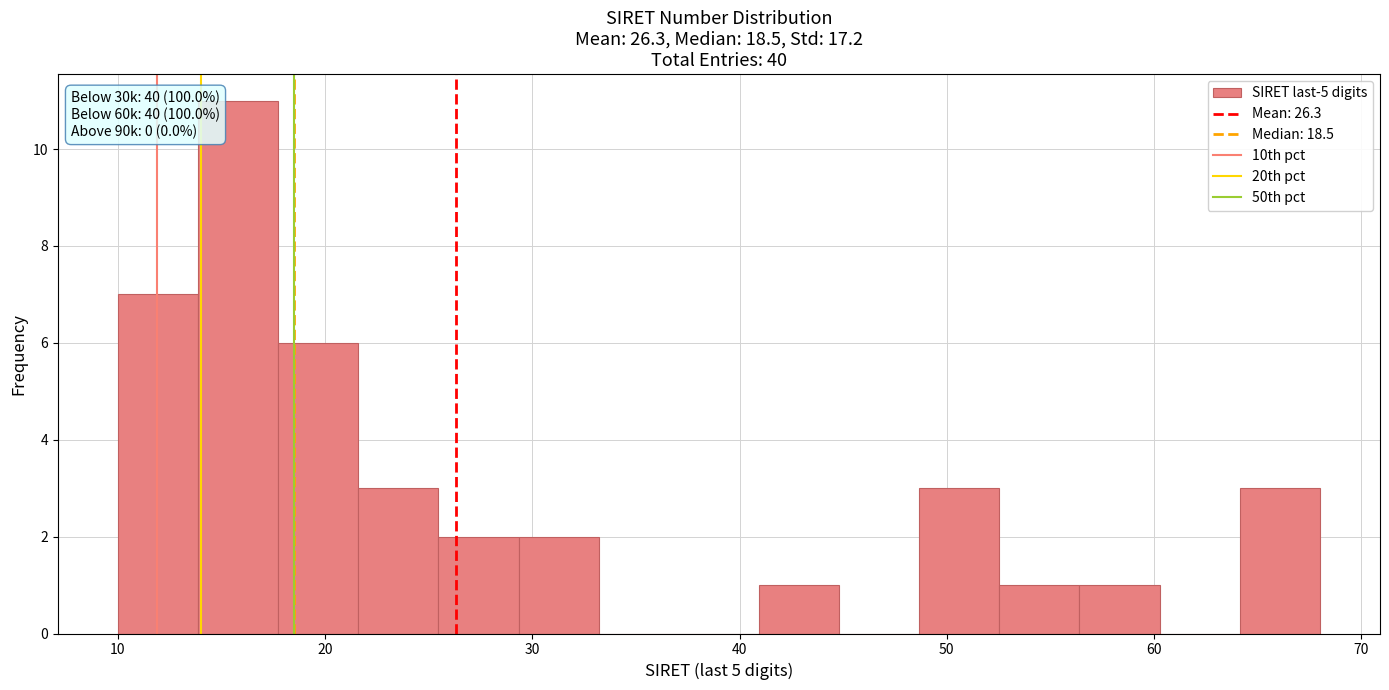

Around what value on the x-axis is the tallest bar? Give the approximate position of its centre, as read against the axis.

16